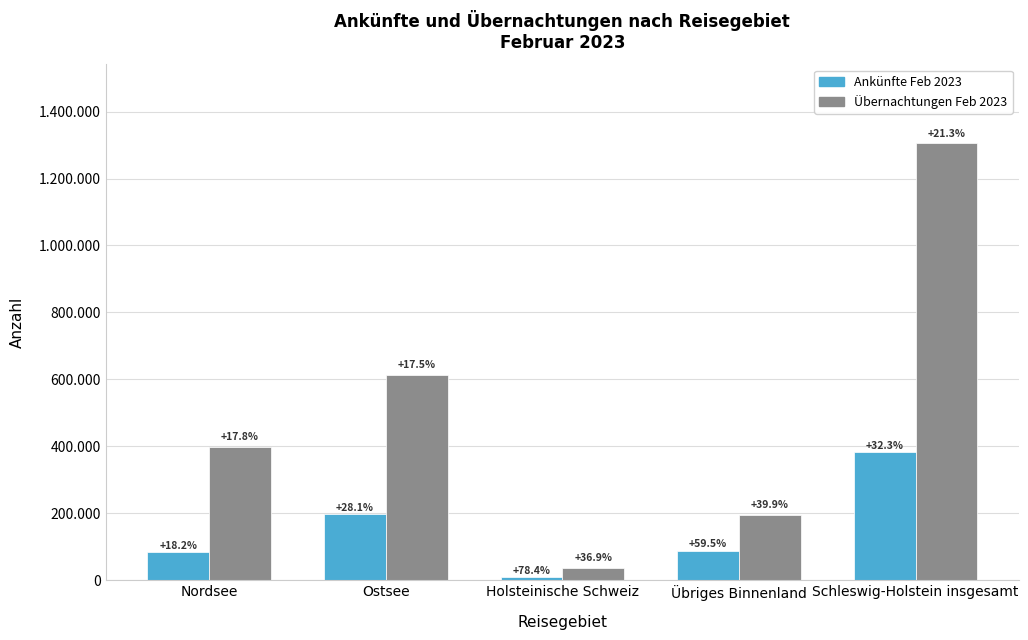

What is the label of the 1st bar from the right?

Schleswig-Holstein insgesamt